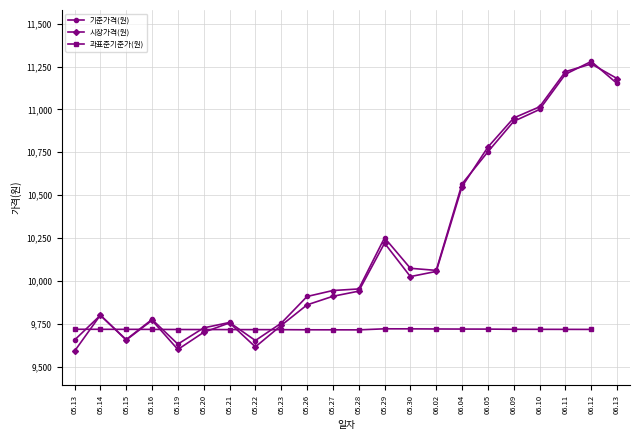

Is it true that 기준가격(원) equals 11204.8 at 06.11?

True